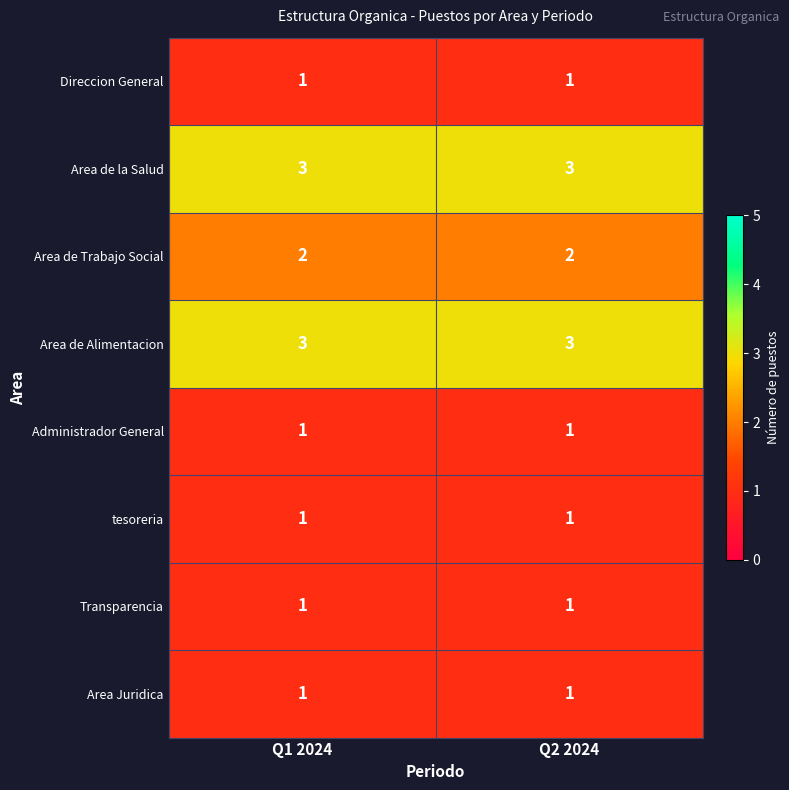

What is the total value across all series at Q2 2024?

13